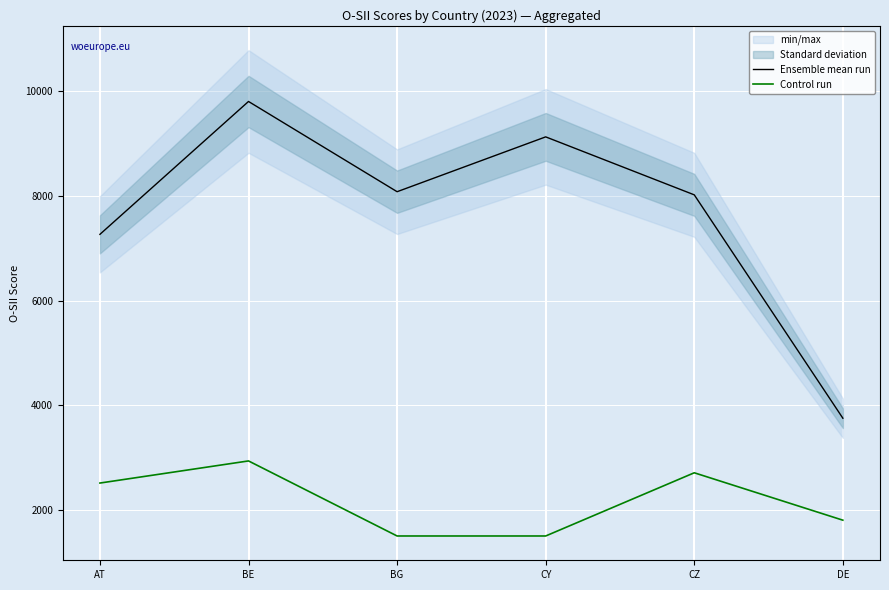

True or false: Ensemble mean run and Control run cross at least once.

False